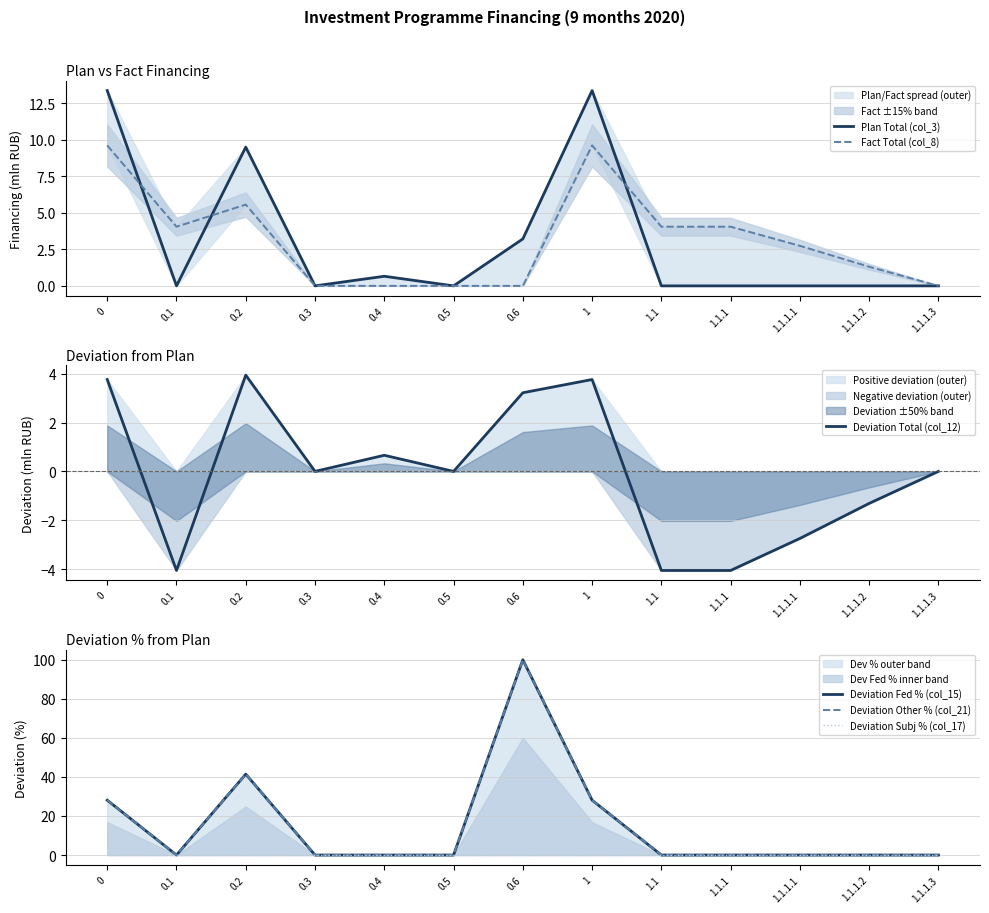

Where is Deviation Other % (col_21) nearest to the value 50?

0.2